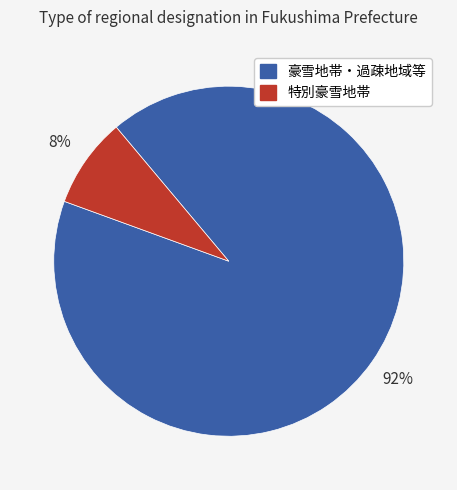

Is there any slice that represents more than half of the pie?

Yes